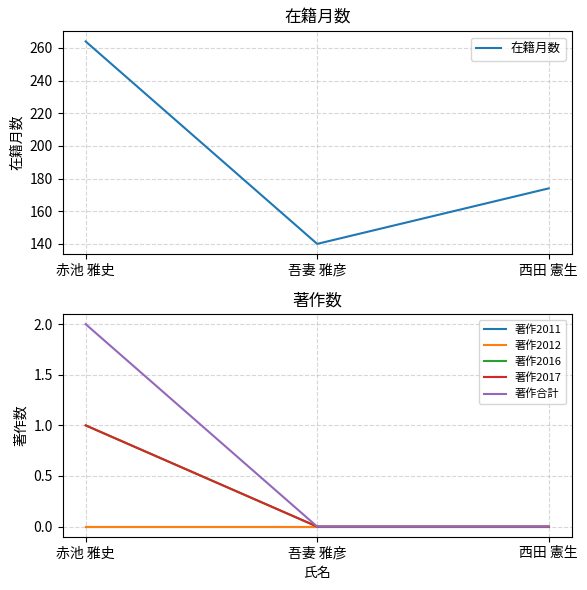

What is the sum of all 著作2017 values?

1